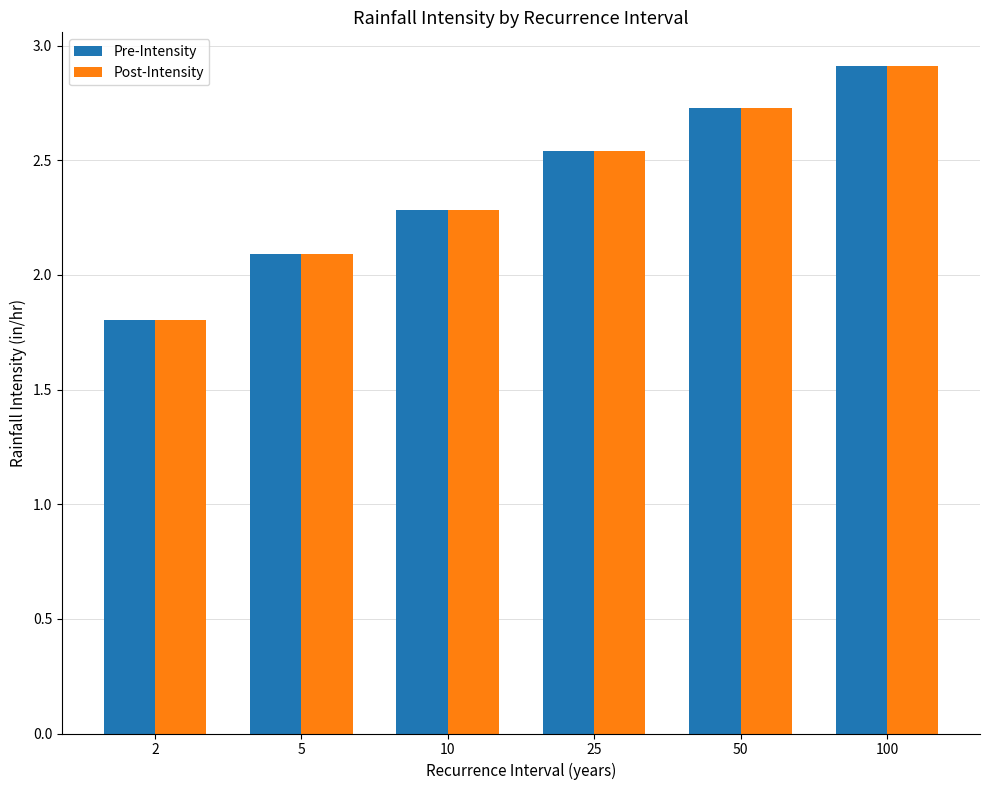

What is the greatest value displayed?

2.9